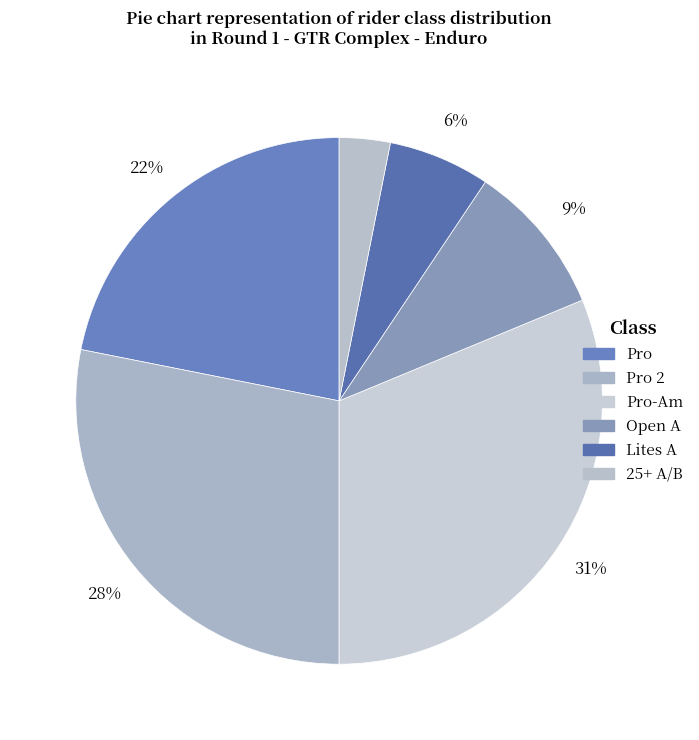

How many segments does this pie chart have?

6